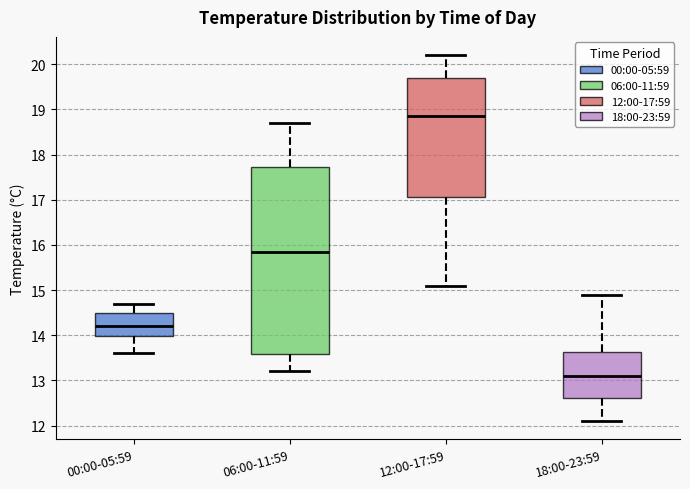

Where does the lower whisker of the box for 06:00-11:59 end on the y-axis? The values are not printed on the chart, so give them approximately, as read against the axis.

13.2